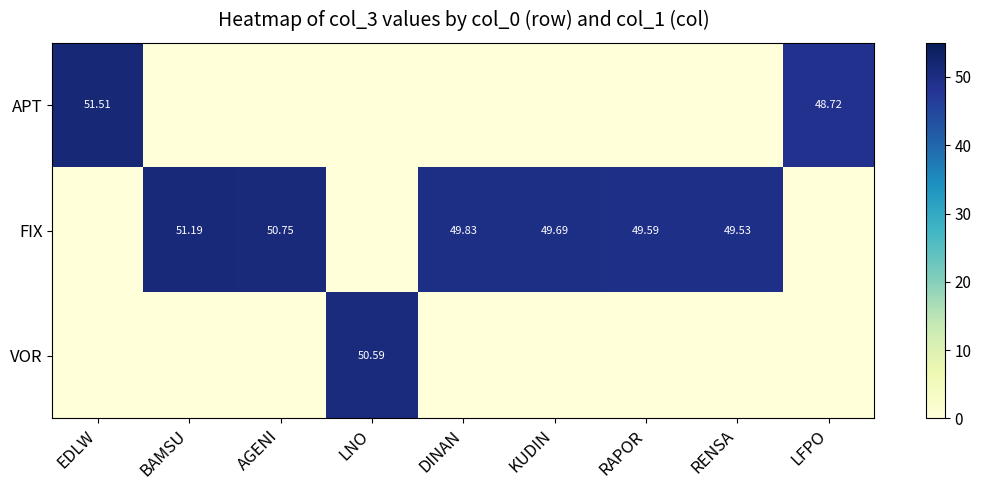

List the series in order of their peak value, highest first.

APT, FIX, VOR